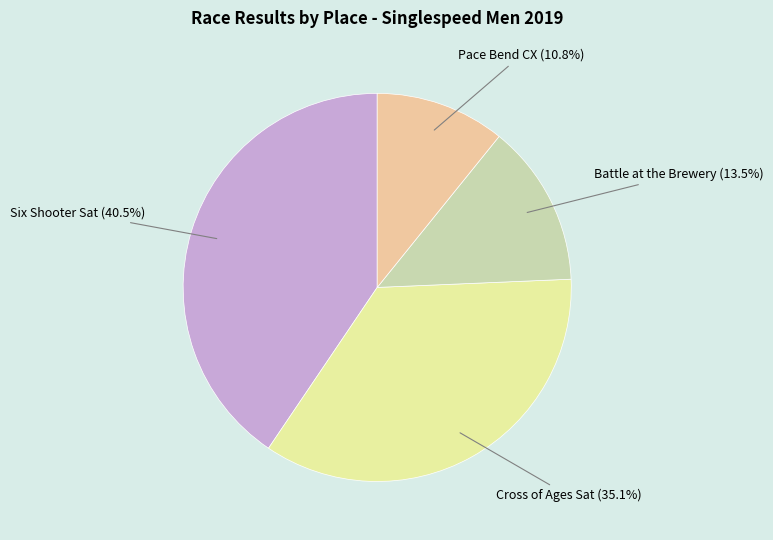

Does any single category account for the majority?

No